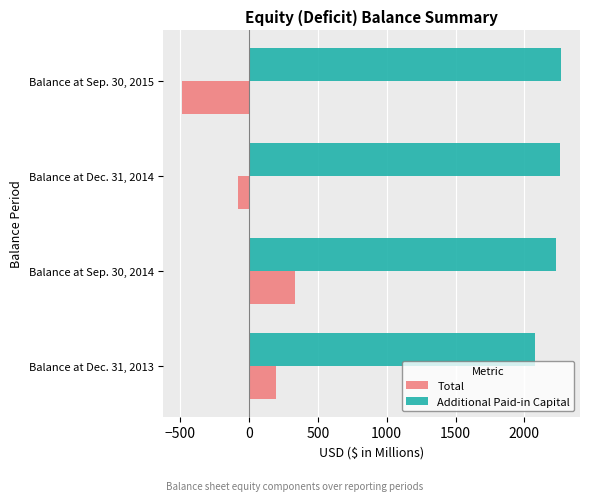

Which series has the largest total across all categories?

Additional Paid-in Capital